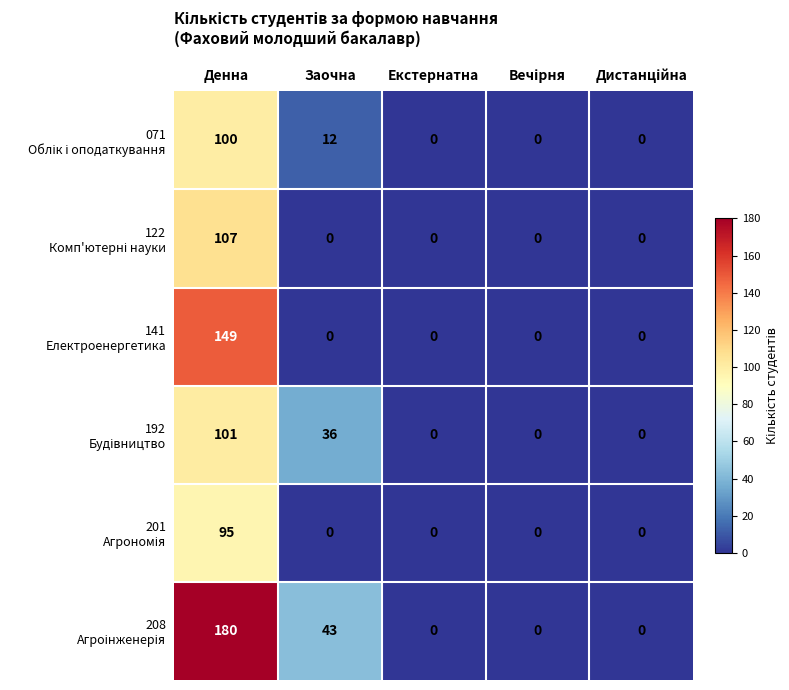

At which category is the sum across all series the highest?

Денна